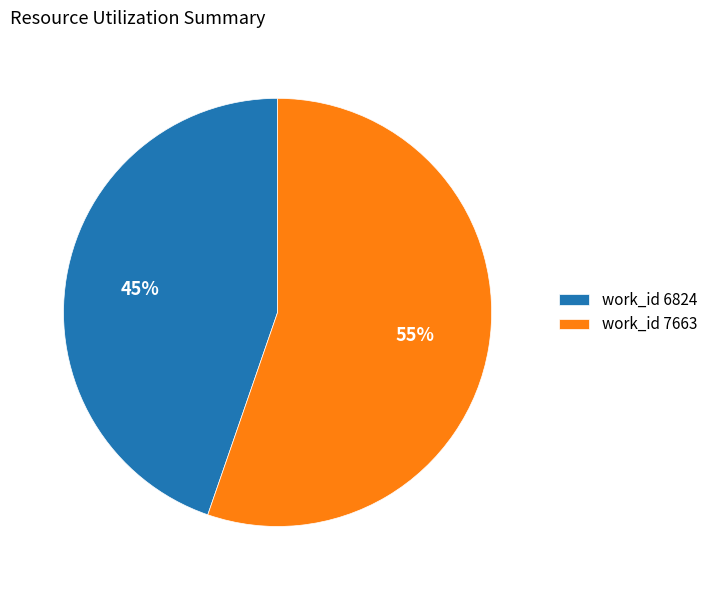

Which category has the biggest portion of the pie?

work_id 7663